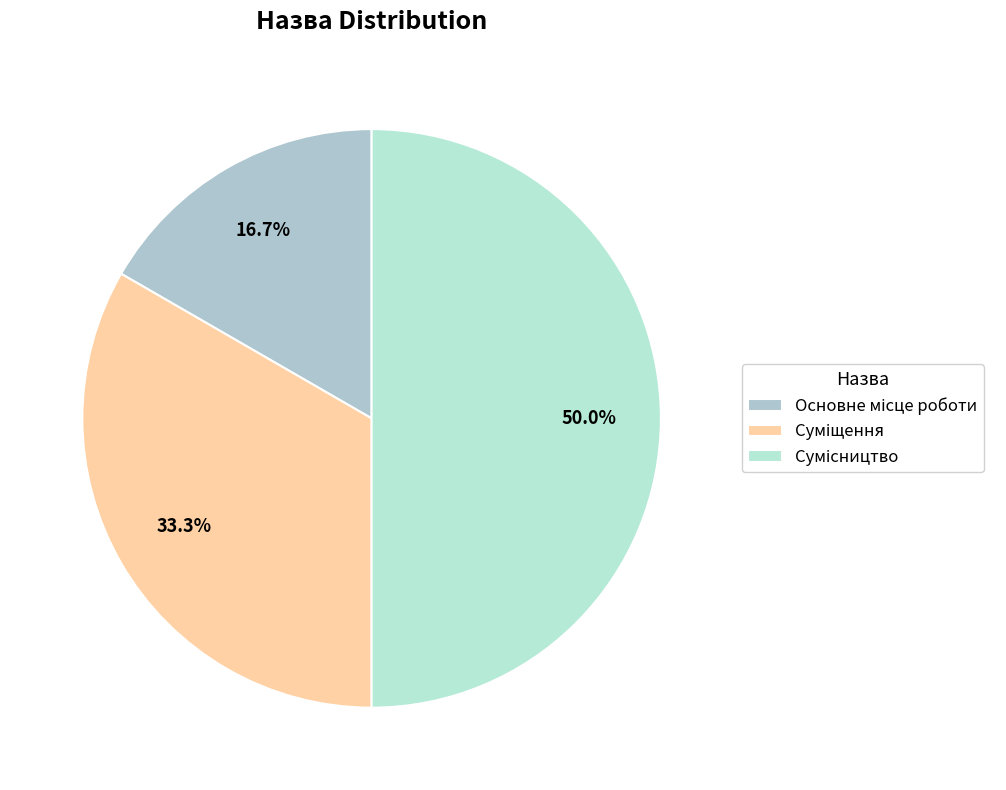

Which has a higher value, Сумісництво or Суміщення?

Сумісництво